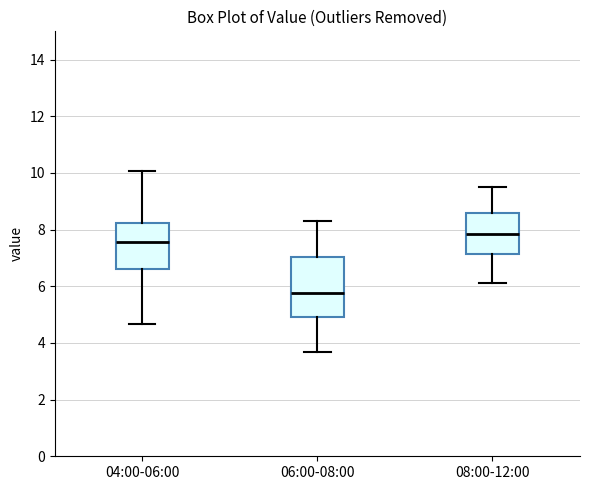

Which box has the lowest median line?

06:00-08:00